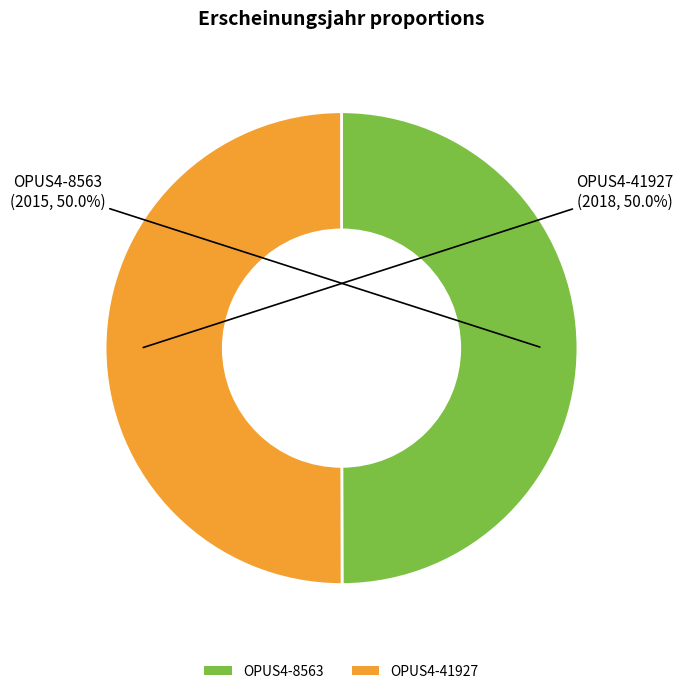

Combined, do OPUS4-41927 and OPUS4-8563 account for over 50%?

Yes